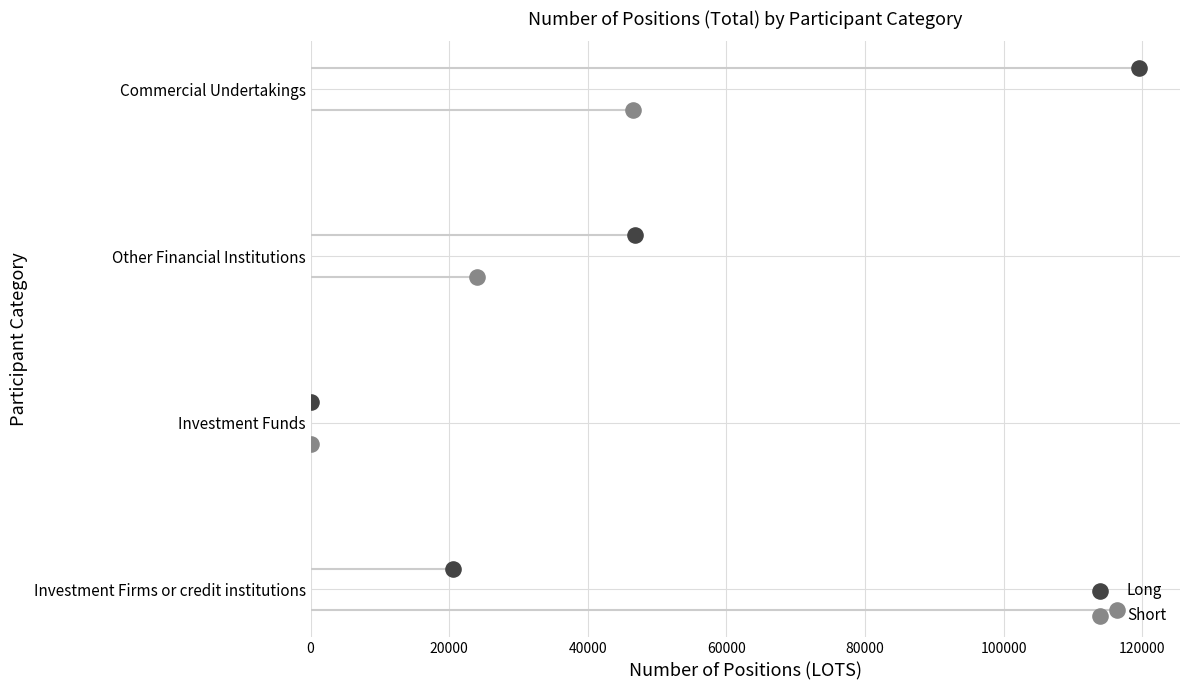

Which series has the largest Y range (max minus min)?

Long